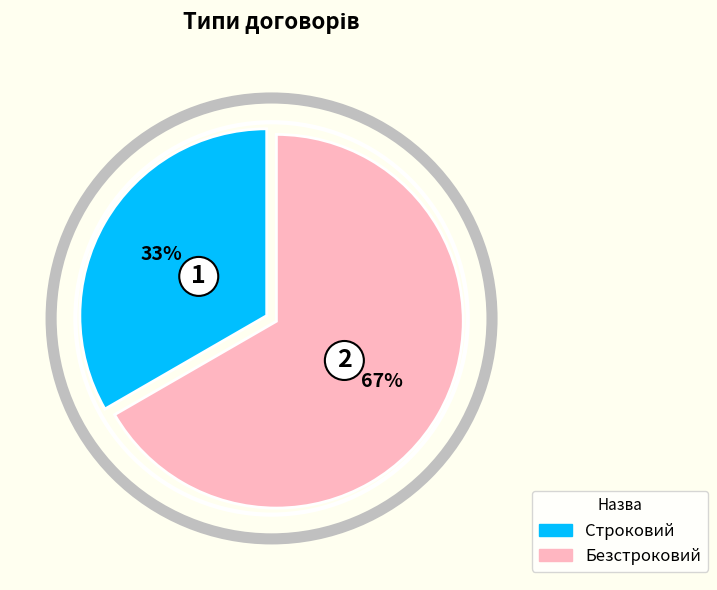

Between Безстроковий and Строковий, which is larger?

Безстроковий